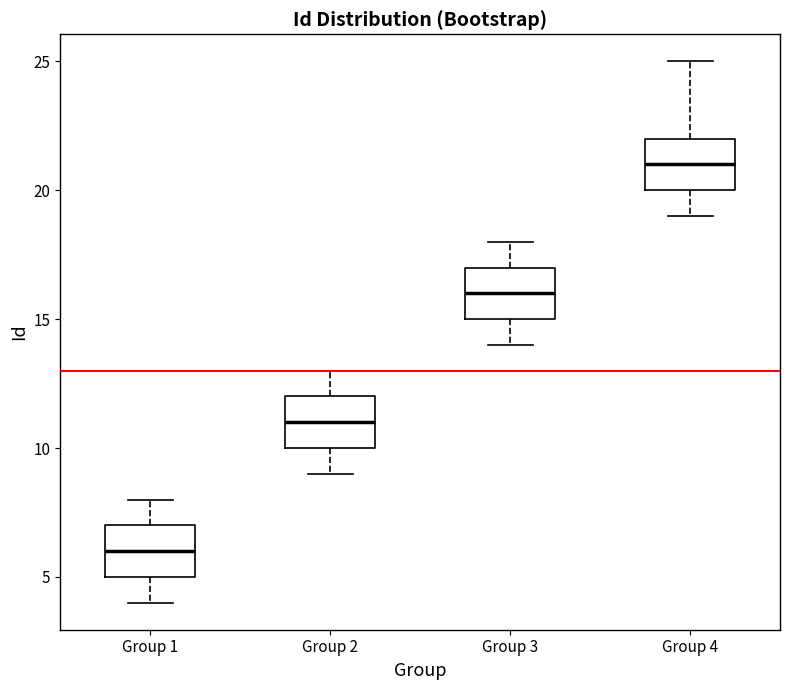

Reading left to right, read every box against the y-axis: the position of its median line, the range the box covers, and the ends of its whiskers. The values are not printed on the chart, so give them approximately, as read against the axis.

Group 1: median 6, box 5 to 7, whiskers 4 to 8
Group 2: median 11, box 10 to 12, whiskers 9 to 13
Group 3: median 16, box 15 to 17, whiskers 14 to 18
Group 4: median 21, box 20 to 22, whiskers 19 to 25